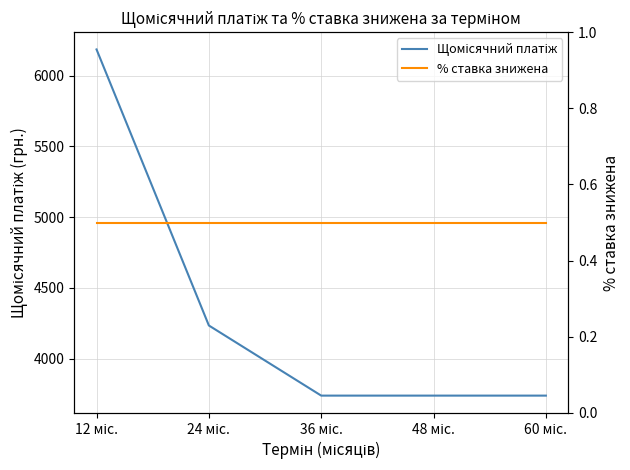

Rank the series by their average value, from lowest to highest.

% ставка знижена, Щомісячний платіж